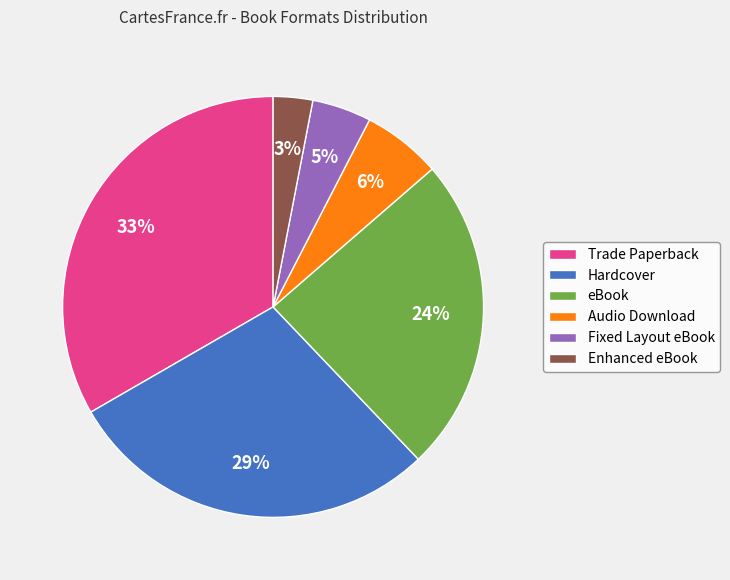

What percentage is the Hardcover slice, to the nearest percent?

29%